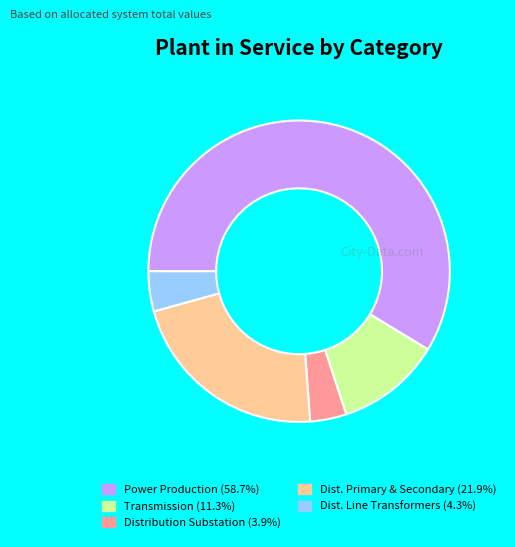

Does any single category account for the majority?

Yes